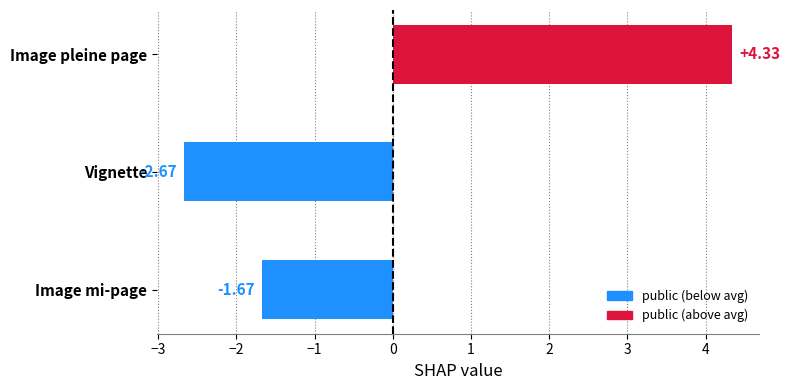

What is the difference between the maximum and minimum values?

7.0